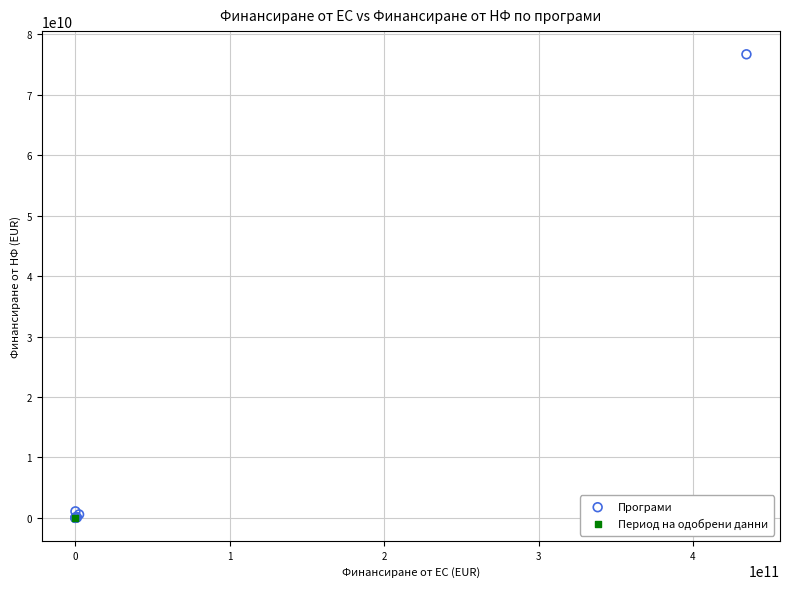

What are all the series names shown in the legend?

Програми, Период на одобрени данни